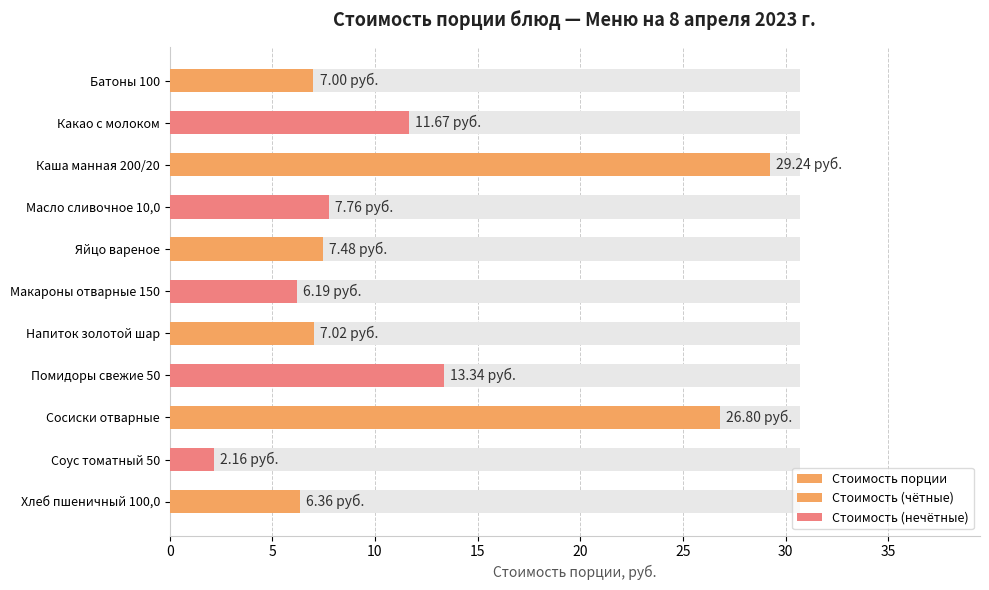

List the labels in order of value, smallest first.

Соус томатный 50, Макароны отварные 150, Хлеб пшеничный 100,0, Батоны 100, Напиток золотой шар, Яйцо вареное, Масло сливочное 10,0, Какао с молоком, Помидоры свежие 50, Сосиски отварные, Каша манная 200/20